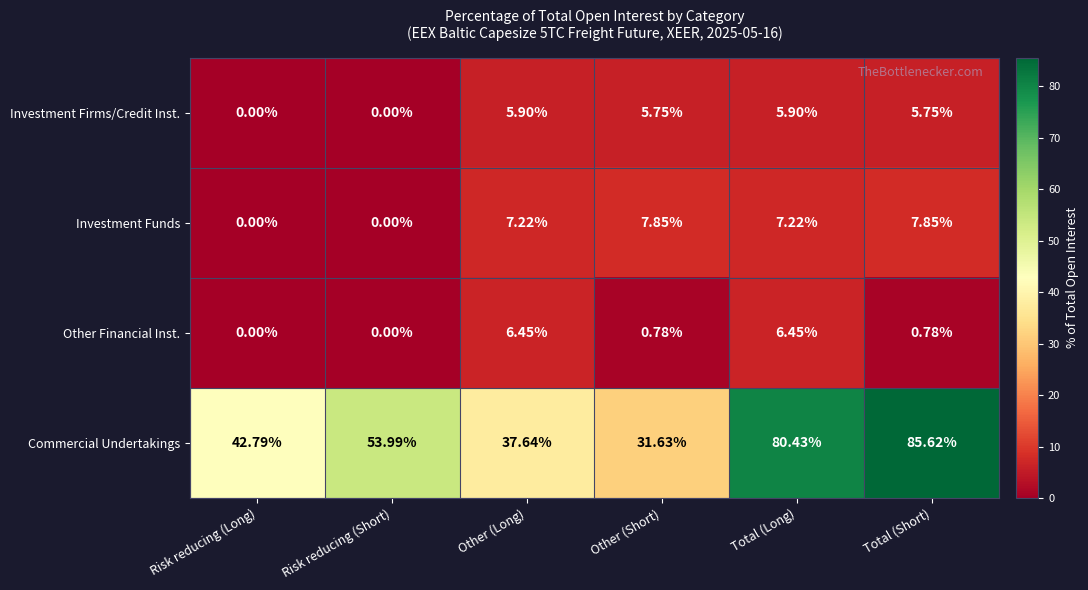

Where does the Commercial Undertakings series first go above 53?

Risk reducing (Short)